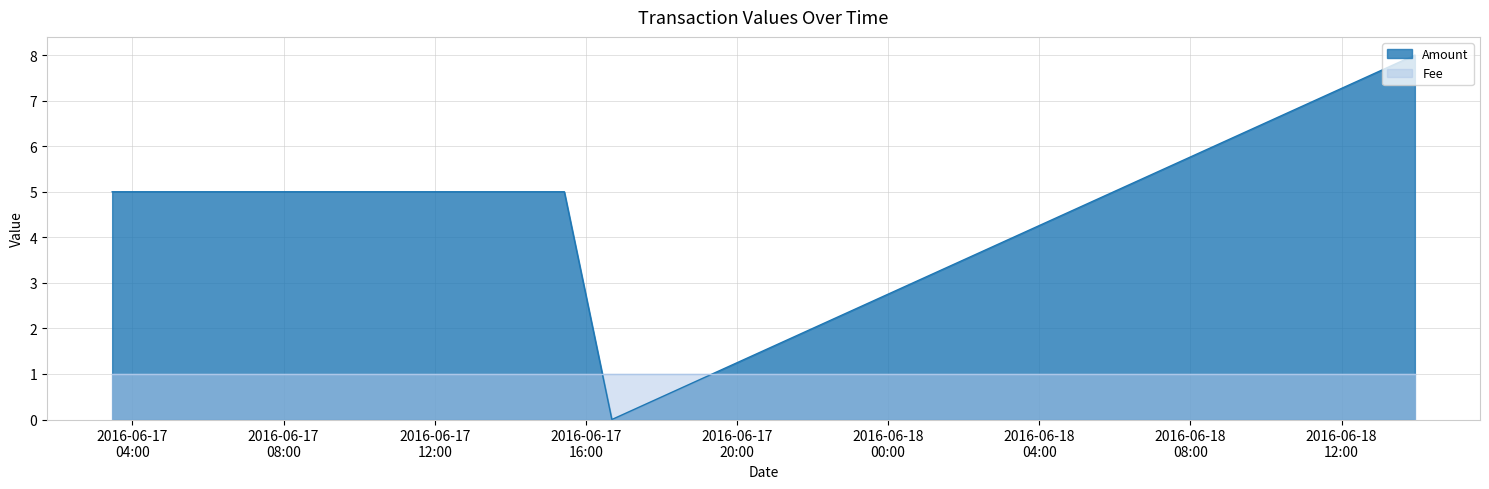

Which series has the largest total across all categories?

Amount